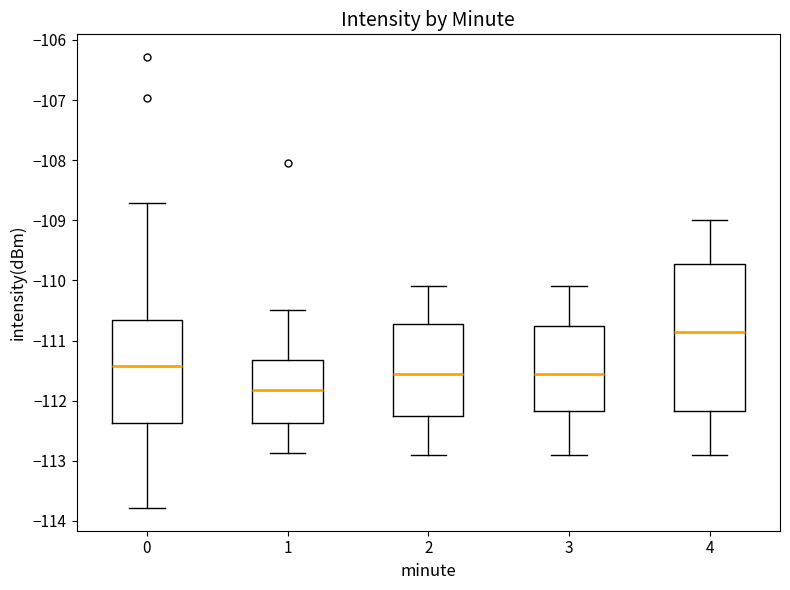

Reading left to right, read every box against the y-axis: the position of its median line, the range the box covers, and the ends of its whiskers. The values are not printed on the chart, so give them approximately, as read against the axis.

0: median -111.4, box -112.4 to -110.7, whiskers -113.8 to -108.7
1: median -111.8, box -112.4 to -111.3, whiskers -112.9 to -110.5
2: median -111.5, box -112.2 to -110.7, whiskers -112.9 to -110.1
3: median -111.5, box -112.2 to -110.7, whiskers -112.9 to -110.1
4: median -110.8, box -112.2 to -109.7, whiskers -112.9 to -109.0